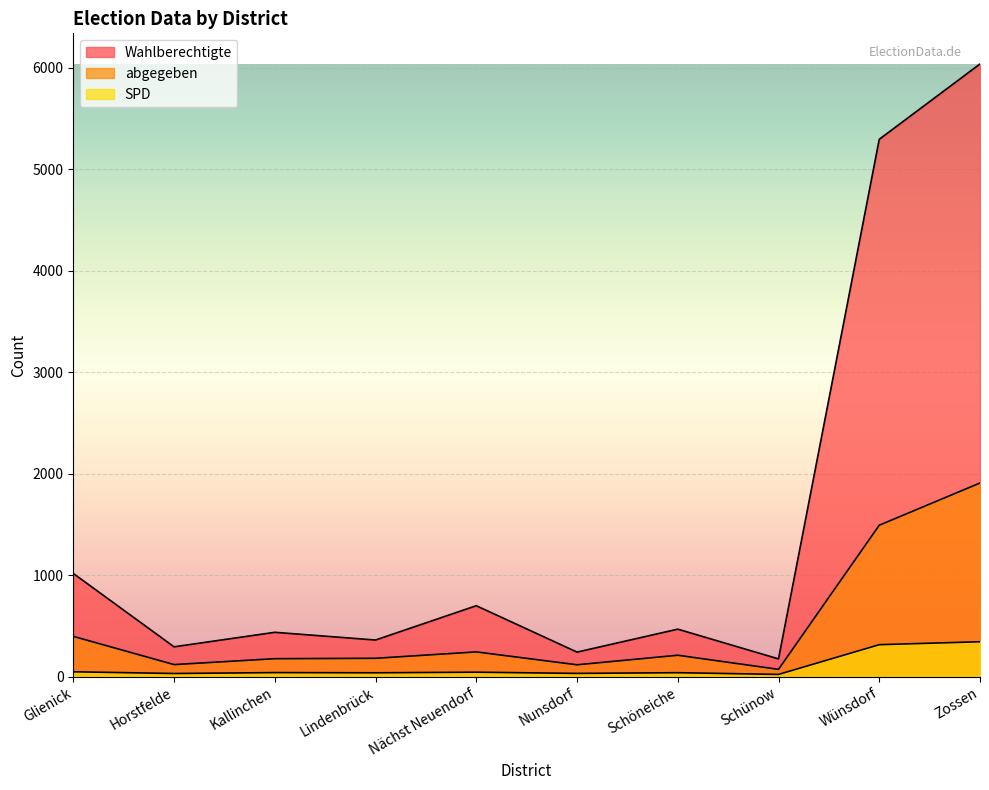

True or false: abgegeben and Wahlberechtigte intersect in this chart.

False